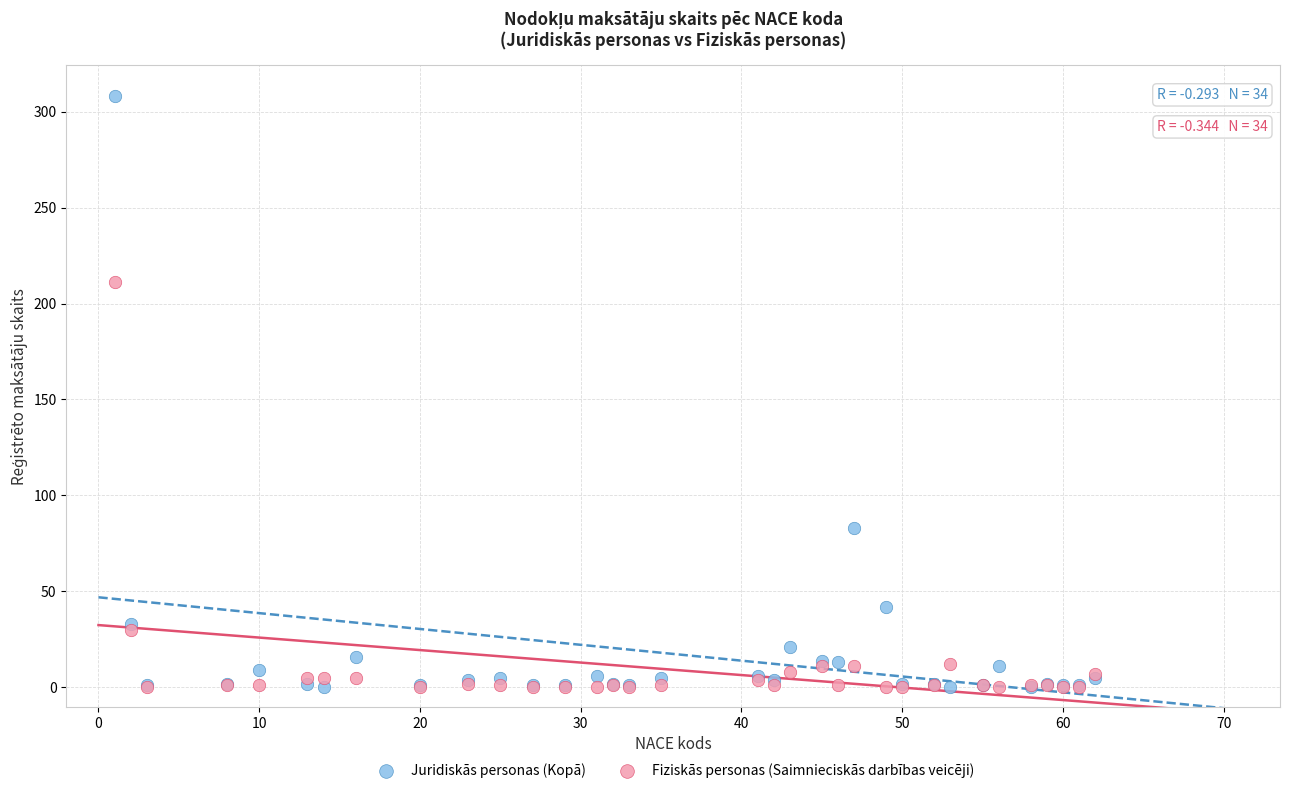

Which series contains the highest Y value?

Juridiskās personas (Kopā)